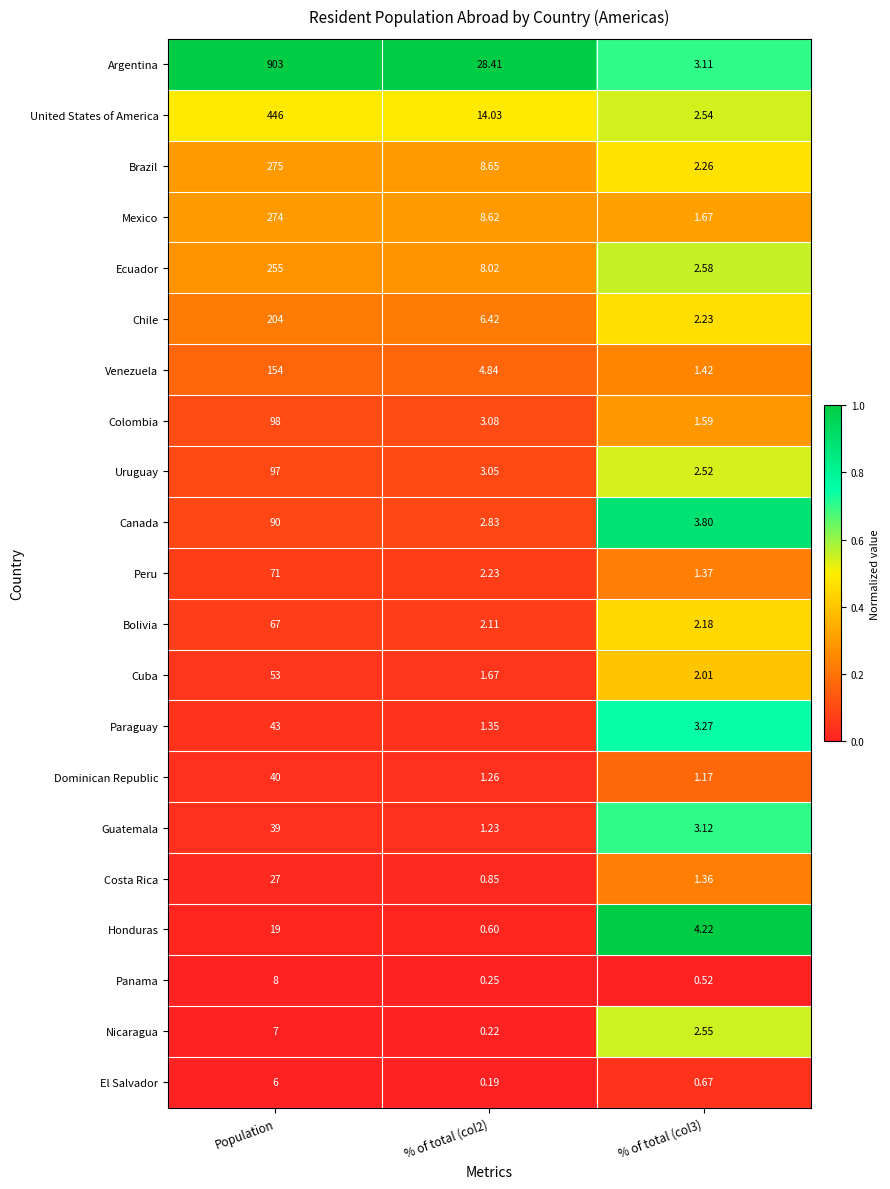

What is the total value across all series at Population?

3176.0